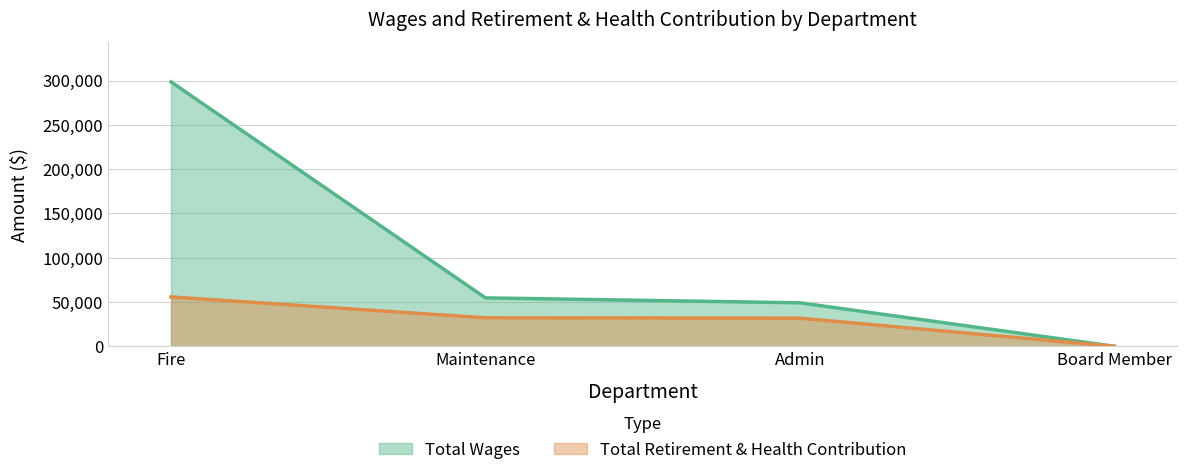

What are all the series names shown in the legend?

Total Wages, Total Retirement & Health Contribution